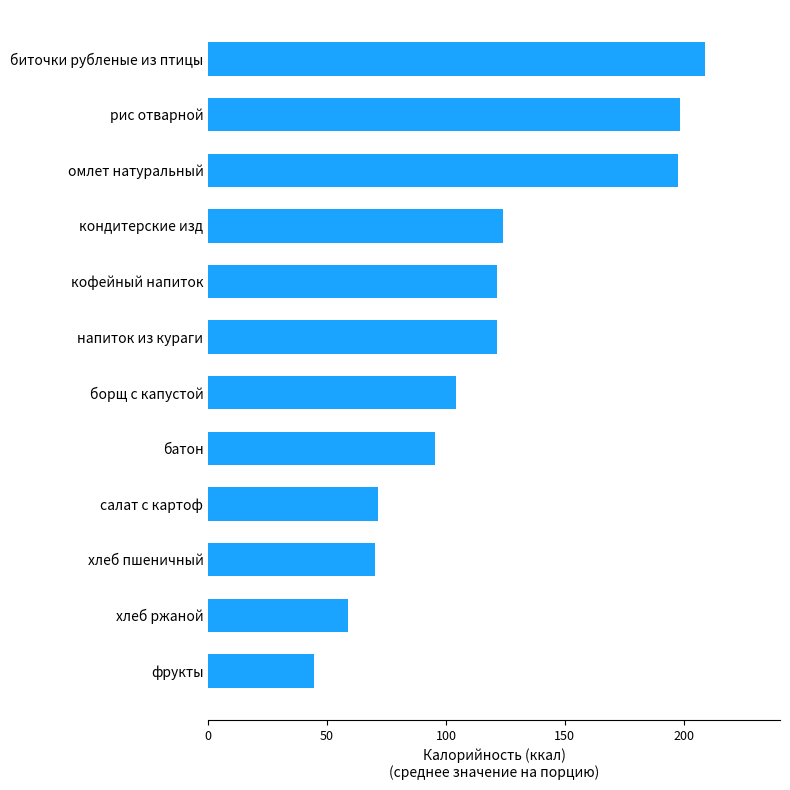

True or false: the data shows 58.7 at хлеб ржаной.

True